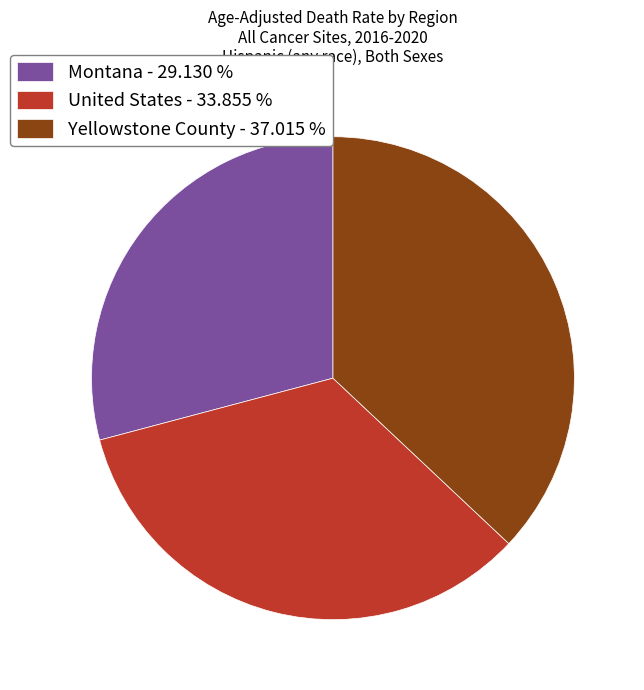

Do Montana - 29.130 % and Yellowstone County - 37.015 % together represent more than half of the pie?

Yes